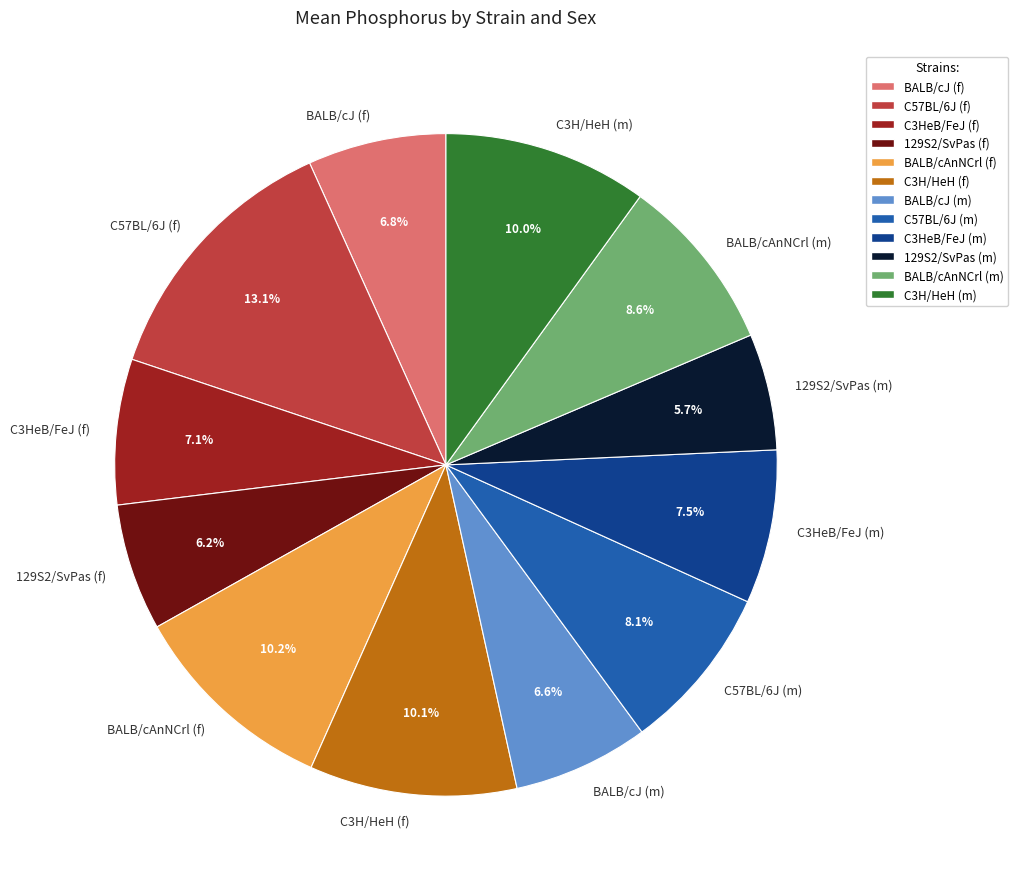

Does C3H/HeH (m) represent more than half of the total?

No